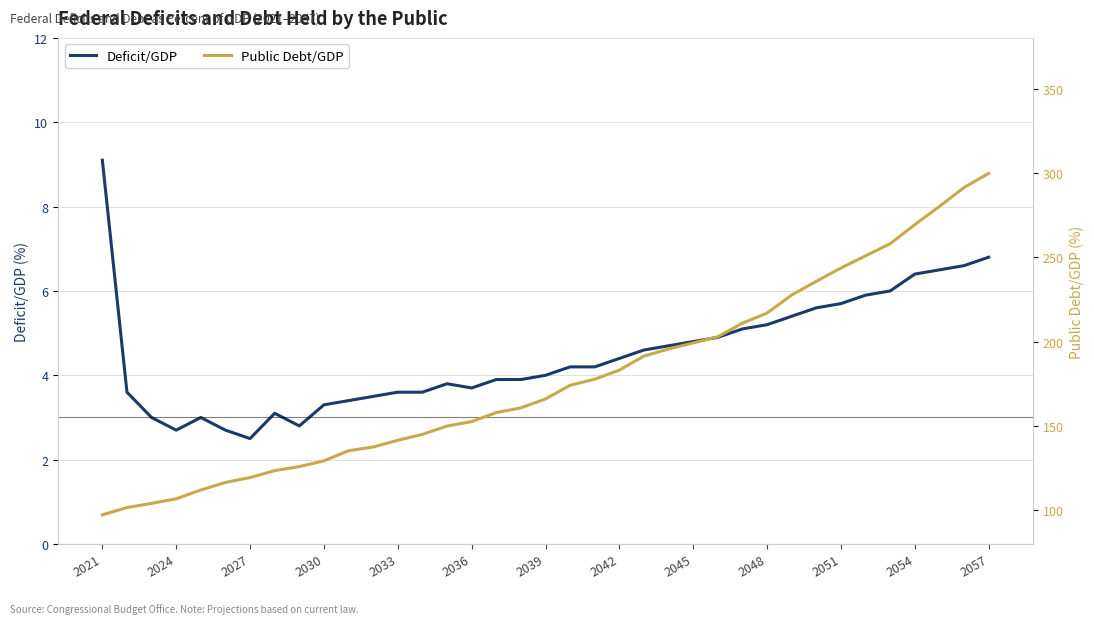

List the series in order of their peak value, highest first.

Public Debt/GDP, Deficit/GDP